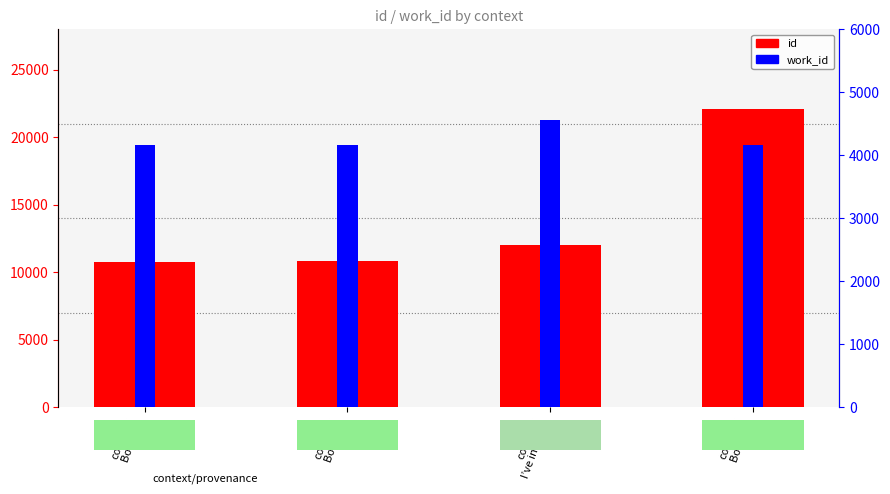

What is the sum of all work_id values?

17056